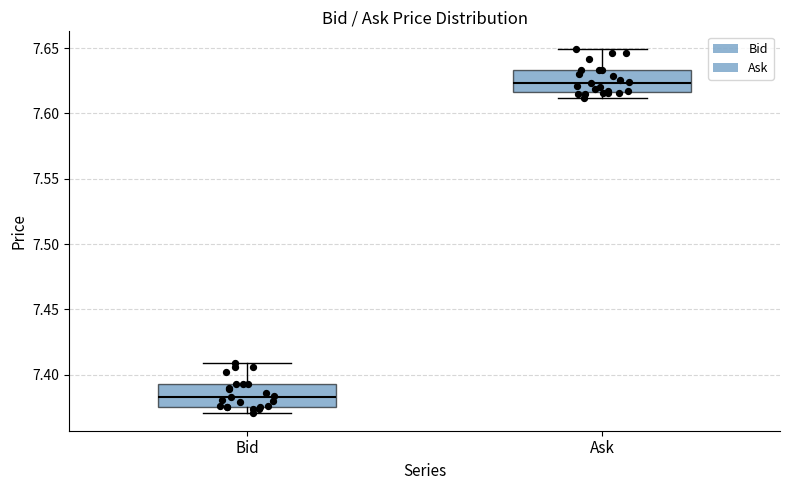

Which box's median line is the lowest?

Bid